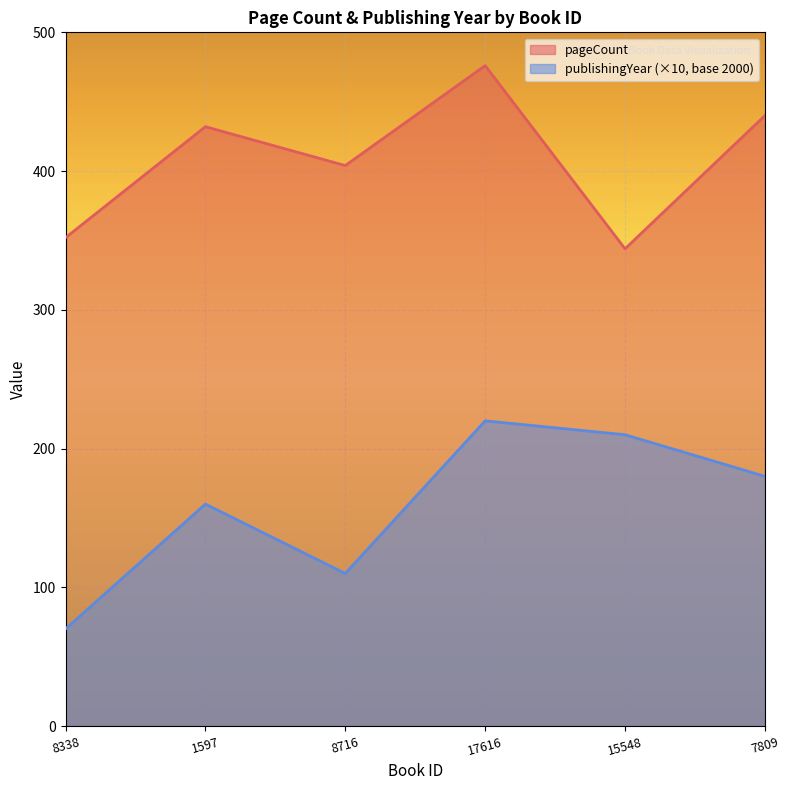

What position from the left is 15548?

5